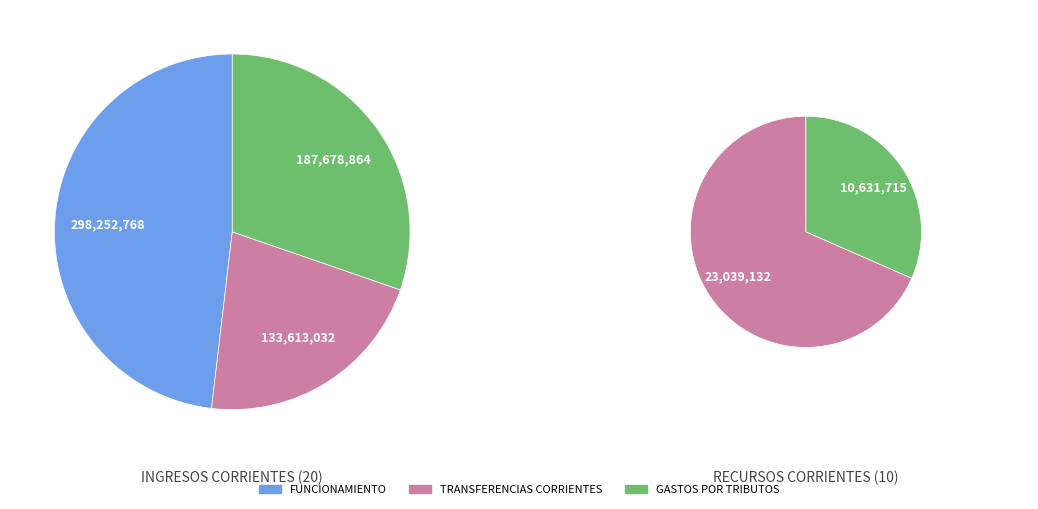

Does 1 account for over 50% of the chart?

No